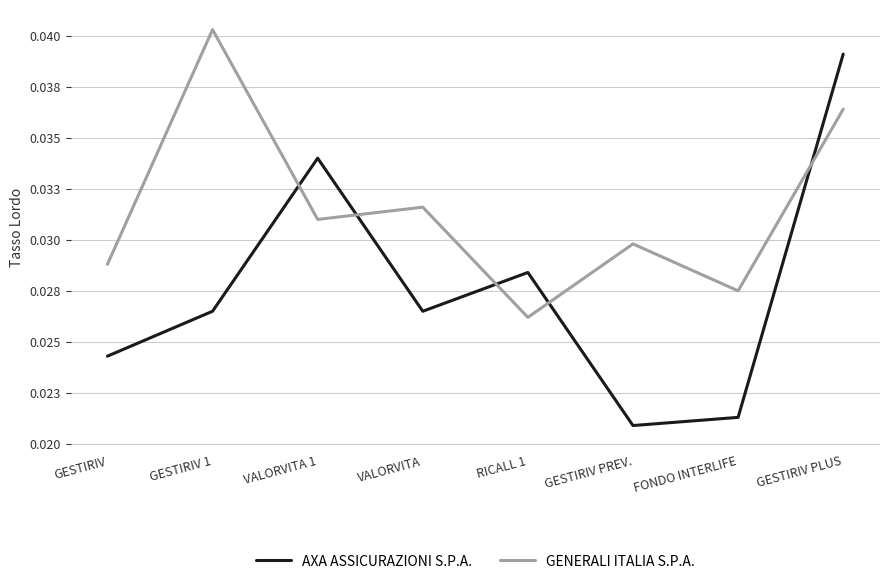

After their last crossing, which series has the higher values: GENERALI ITALIA S.P.A. or AXA ASSICURAZIONI S.P.A.?

AXA ASSICURAZIONI S.P.A.